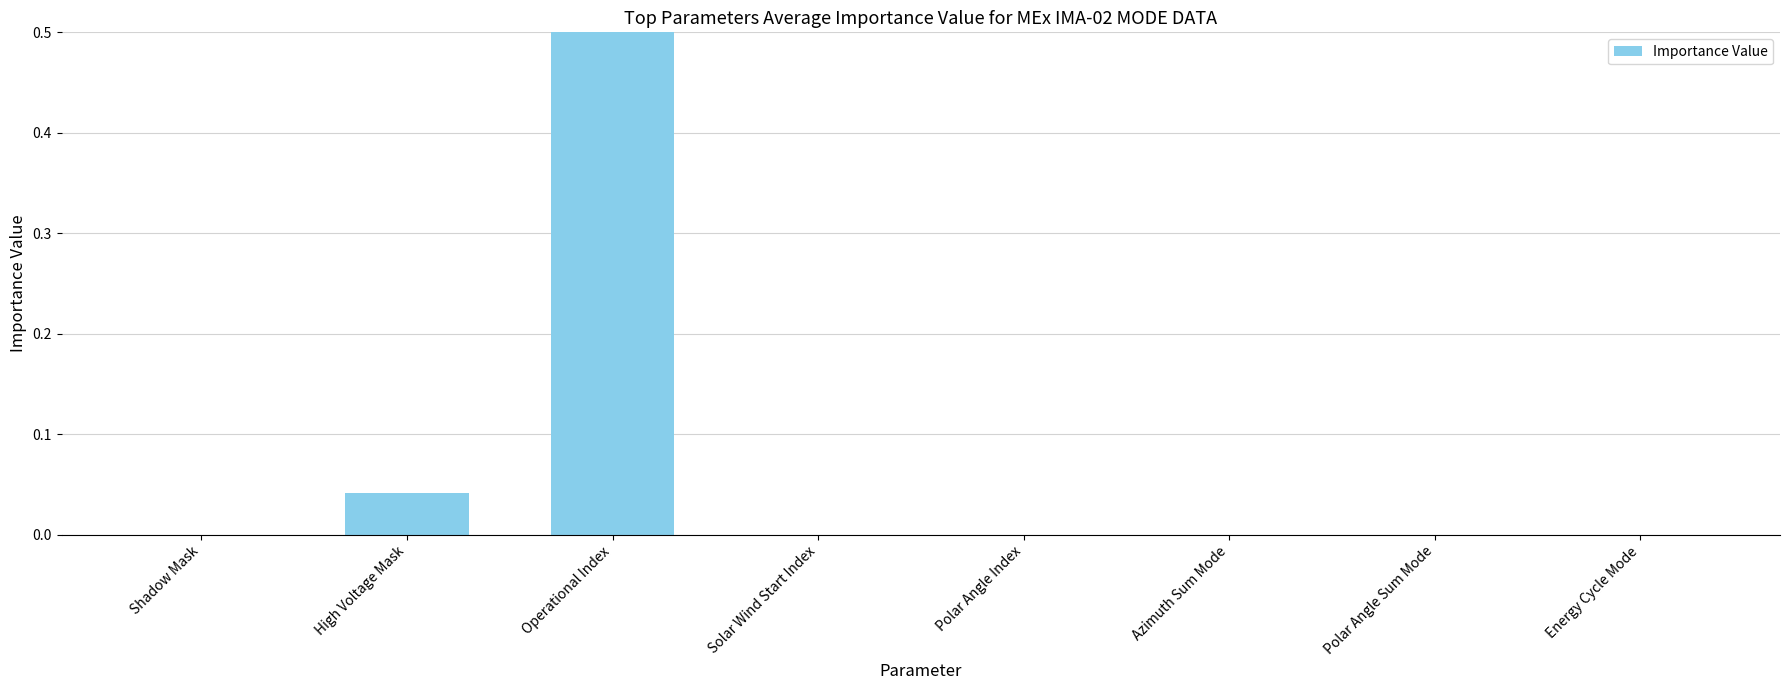

Are the bars grouped side by side (vs. stacked)?

No